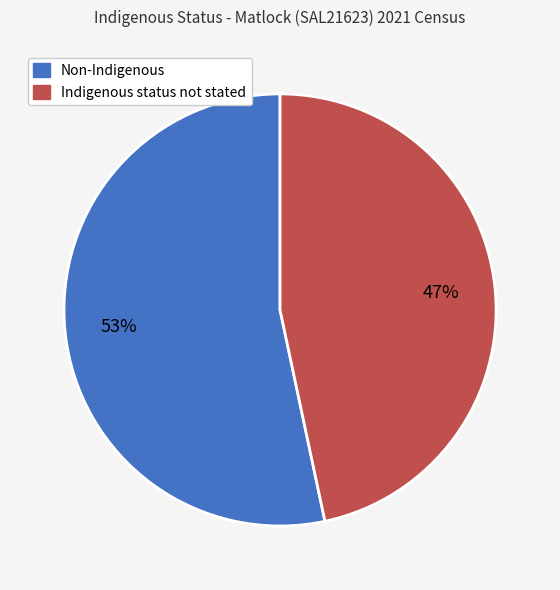

Rank the categories by value from highest to lowest.

Non-Indigenous, Indigenous status not stated